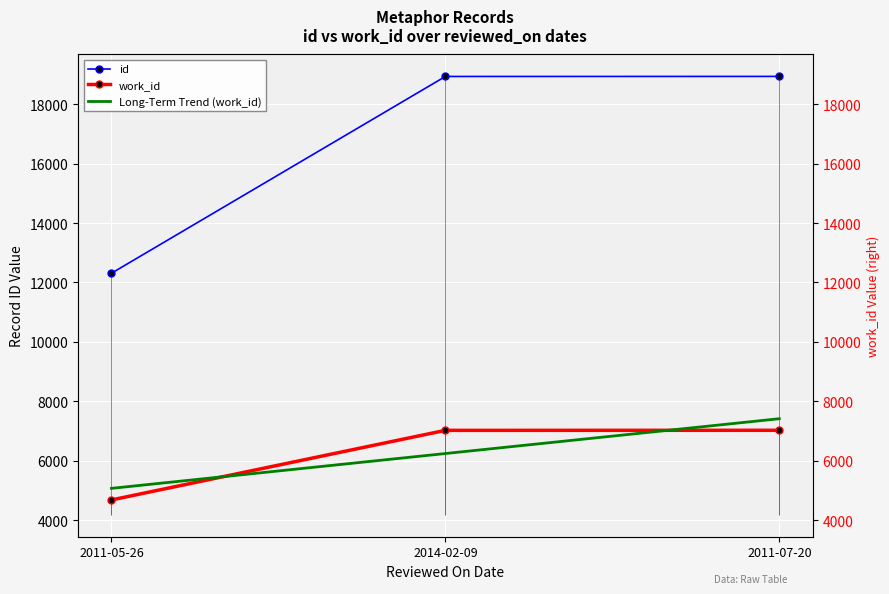

Is it true that work_id equals 7733.0 at 2011-05-26?

False